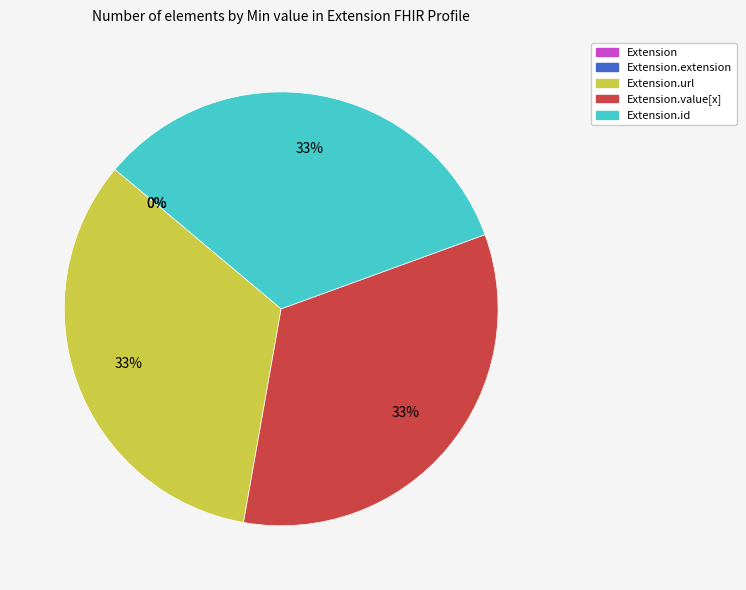

Between Extension.url and Extension, which is larger?

Extension.url